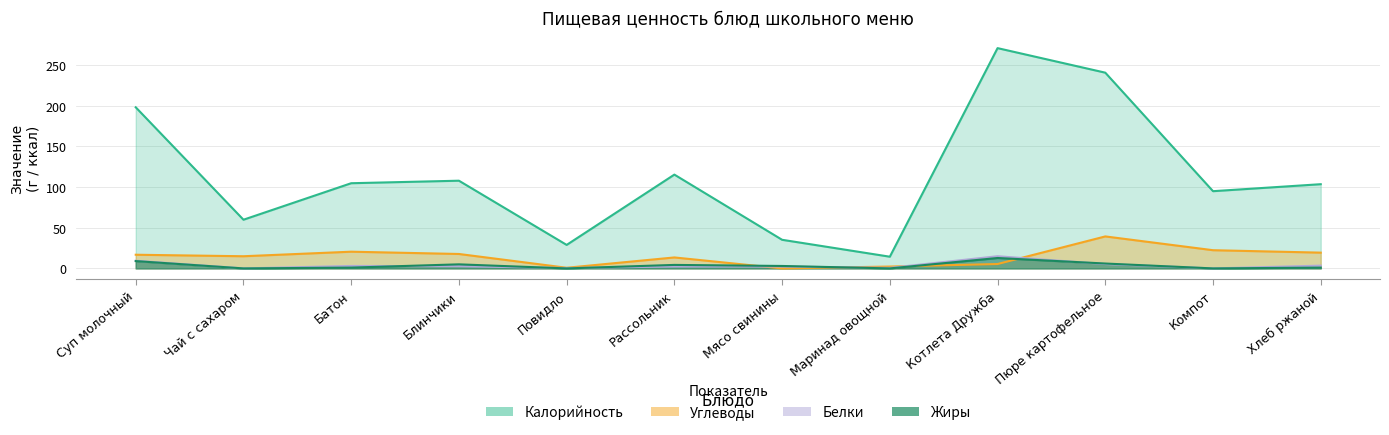

At which category is the sum across all series the highest?

Котлета Дружба